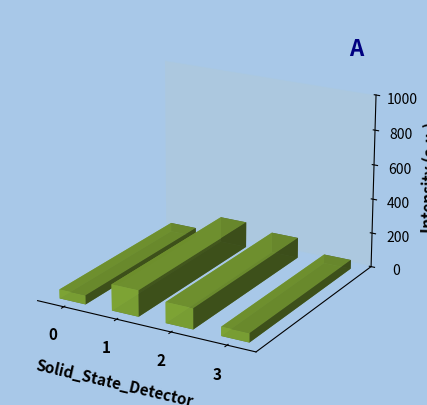

How many values are below 119?

2